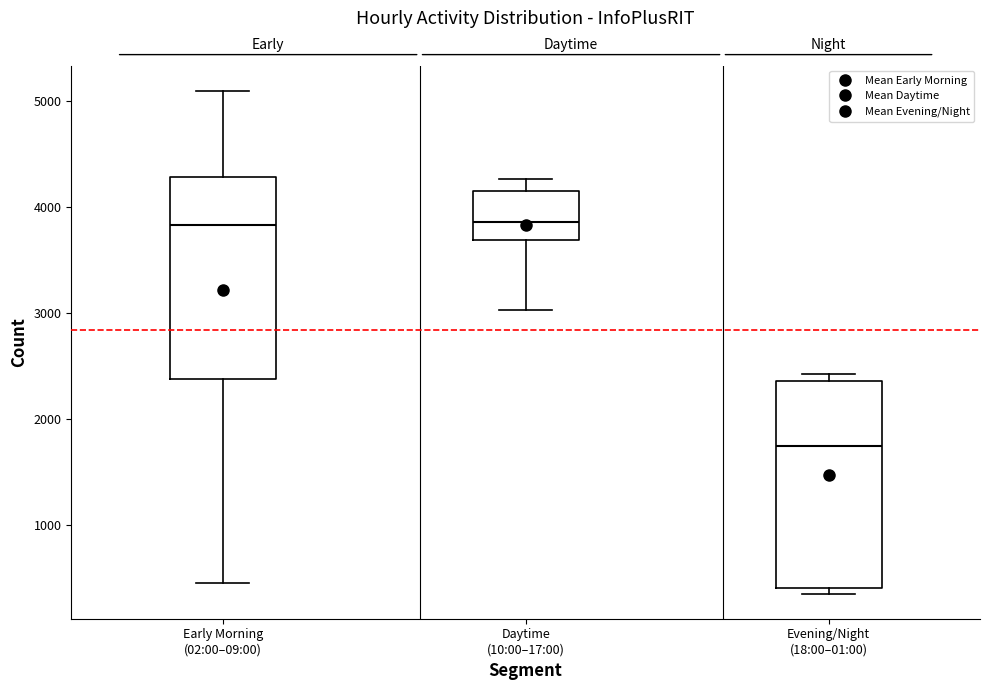

Reading left to right, transcribe this box plot: for each box, give where its median line is, the range the box spans, and where its two whiskers end, as read against the y-axis. The values are not printed on the chart, so give them approximately, as read against the axis.

Early Morning (02:00–09:00): median 3800, box 2400 to 4300, whiskers 500 to 5100
Daytime (10:00–17:00): median 3900, box 3700 to 4200, whiskers 3000 to 4300
Evening/Night (18:00–01:00): median 1700, box 400 to 2400, whiskers 400 (just below the box's lower edge) to 2400 (just above the box's upper edge)